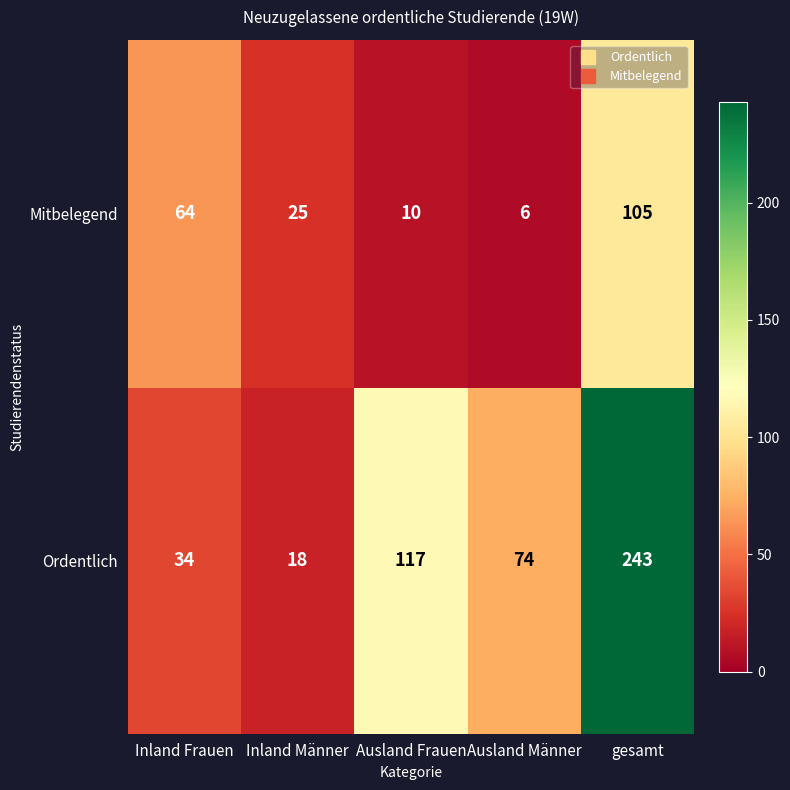

True or false: Mitbelegend has a value of 25 at Inland Männer.

True